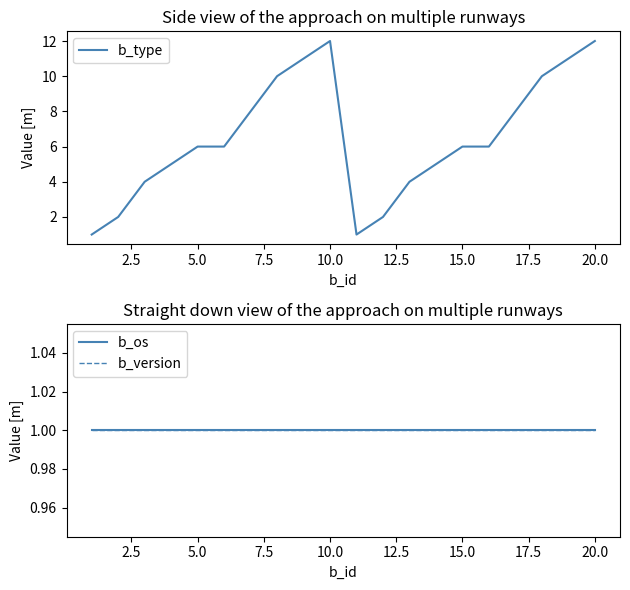

Count the number of categories in the chart.

20